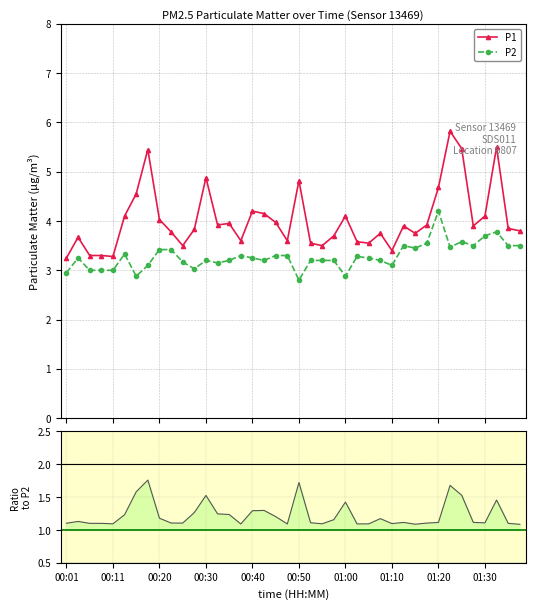

True or false: P2 and P1 cross at least once.

False